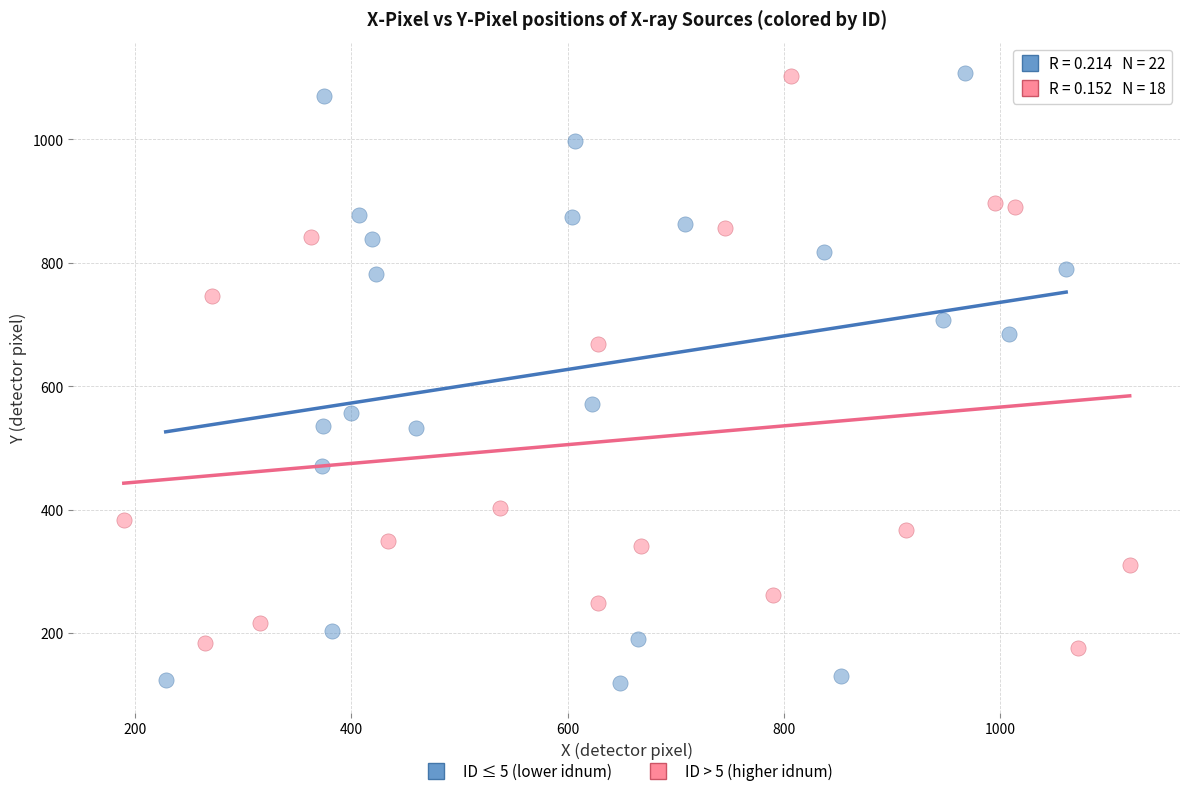

Which series has the widest spread of Y values?

ID ≤ 5 (lower idnum)